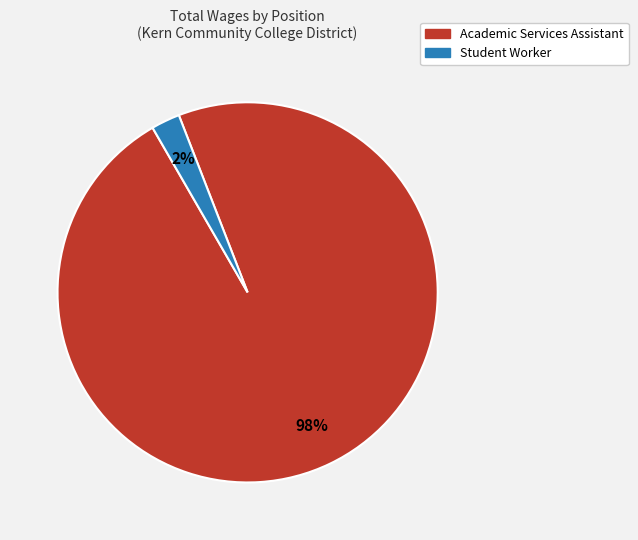

Between Student Worker and Academic Services Assistant, which is larger?

Academic Services Assistant